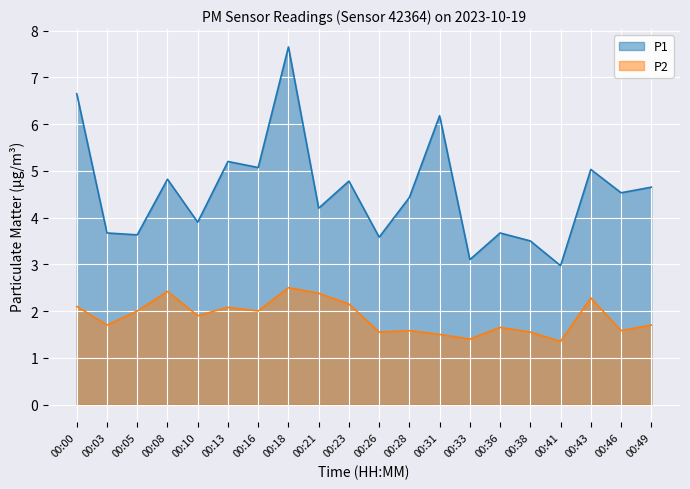

Is the value of P2 at 00:43 greater than the value of P1 at 00:13?

No